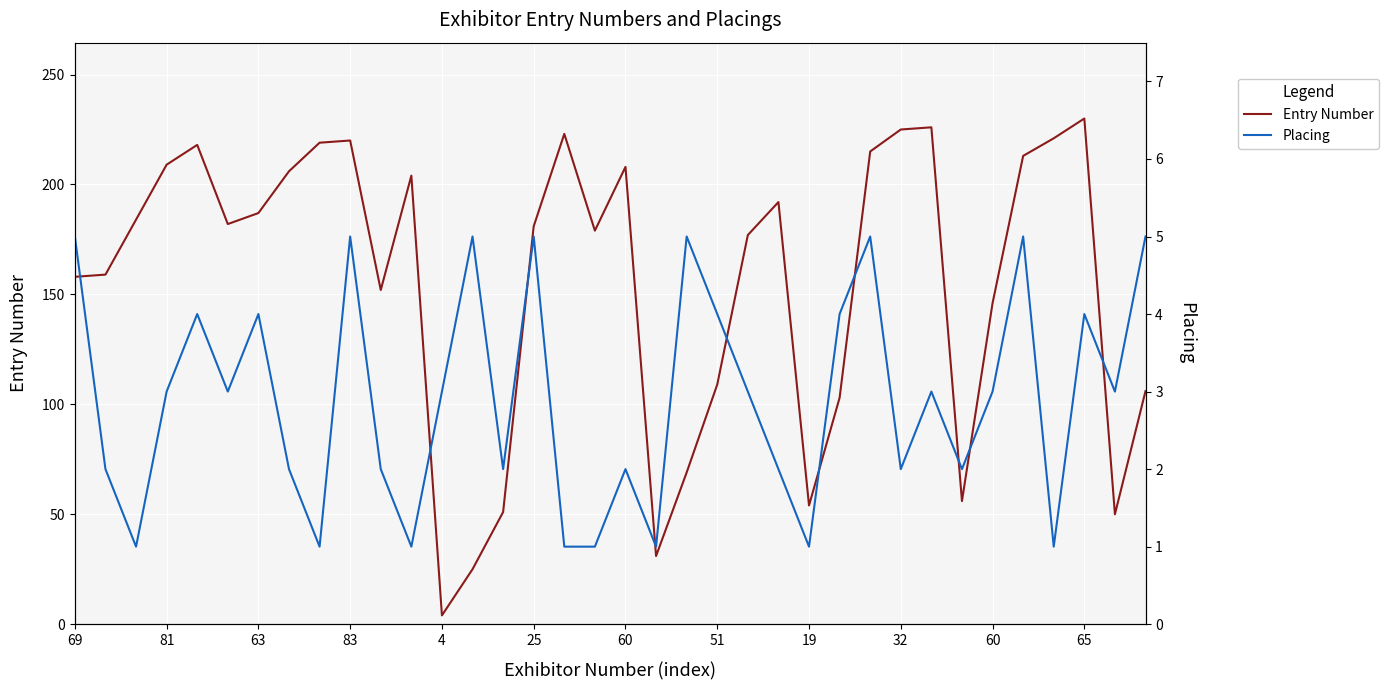

True or false: Entry Number and Placing intersect in this chart.

False